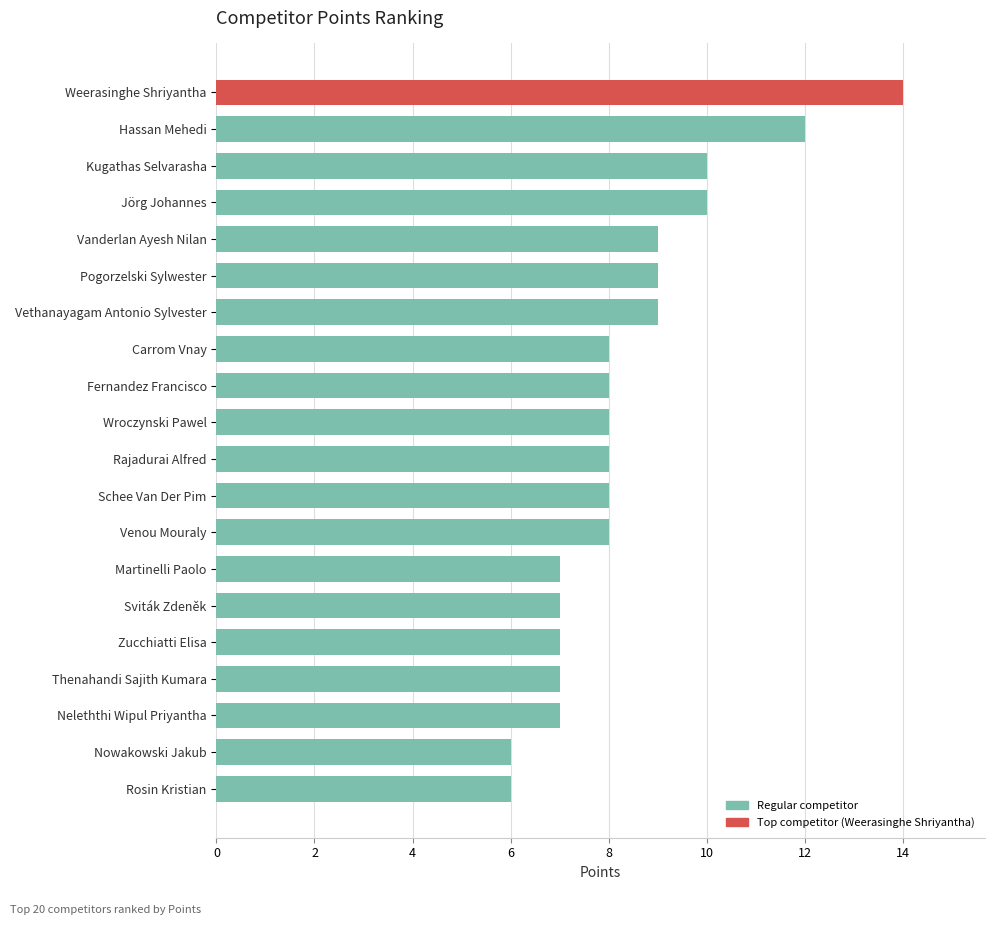

At which category does the chart reach its peak across all series?

Weerasinghe Shriyantha